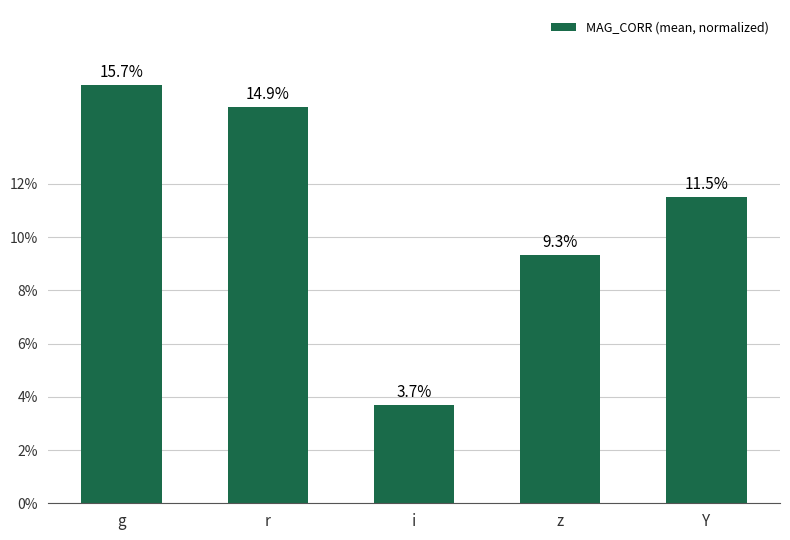

What is the label of the 1st bar from the right?

Y